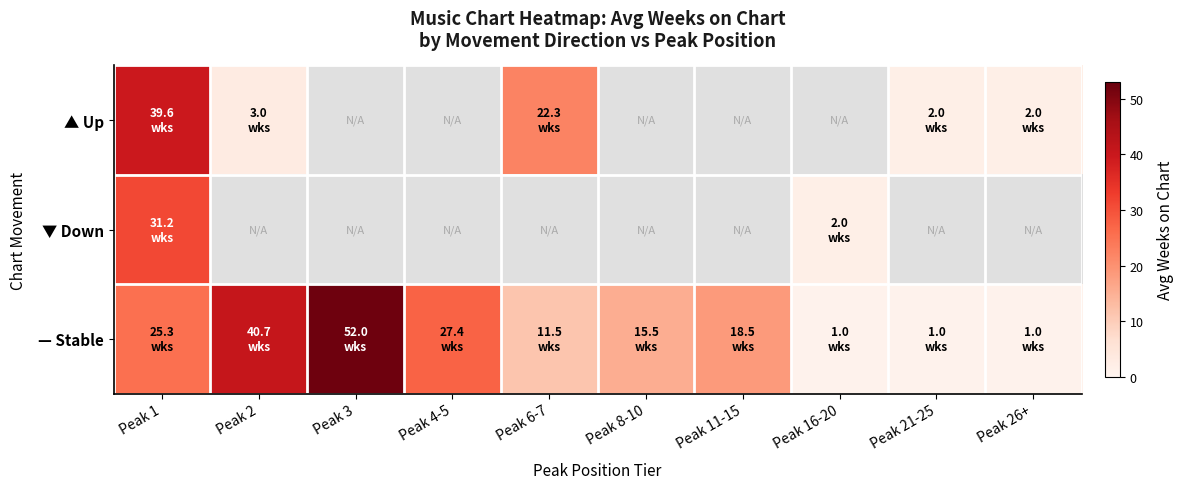

True or false: ▲ Up has a value of 23.6 at Peak 1.

False